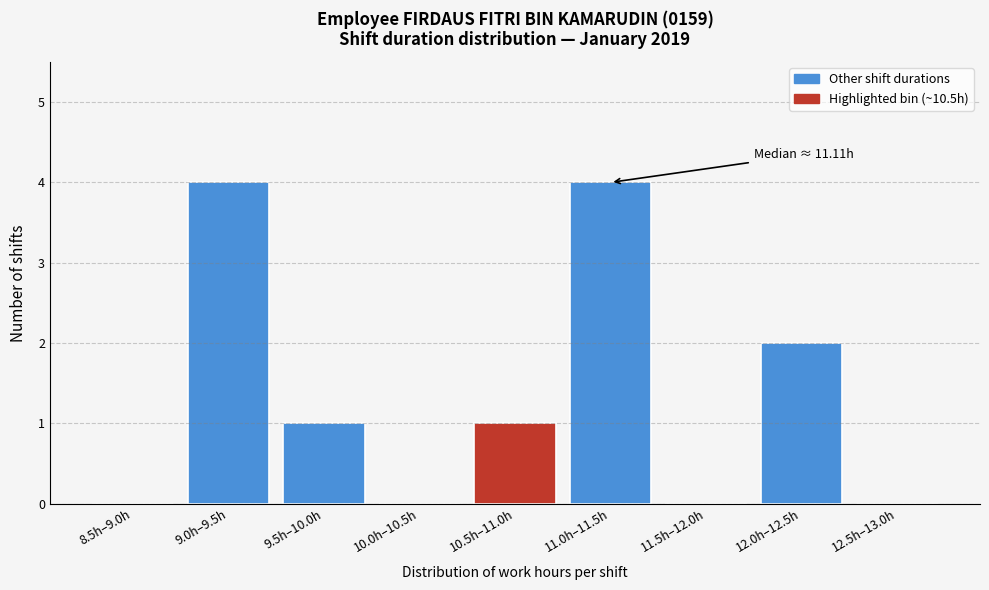

Reading left to right, transcribe all the data shown in this chart.

8.5h–9.0h=0	9.0h–9.5h=4	9.5h–10.0h=1	10.0h–10.5h=0	10.5h–11.0h=1	11.0h–11.5h=4	11.5h–12.0h=0	12.0h–12.5h=2	12.5h–13.0h=0